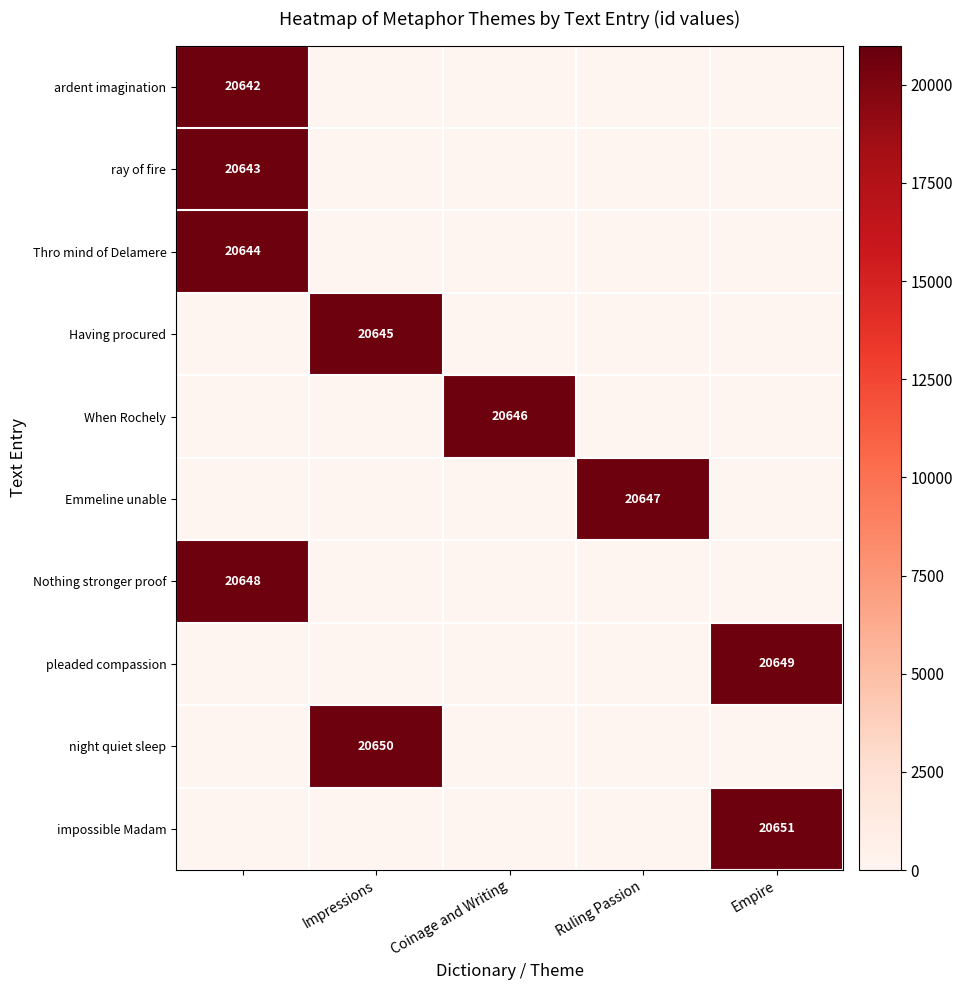

Which series has the largest range (max minus min)?

impossible Madam